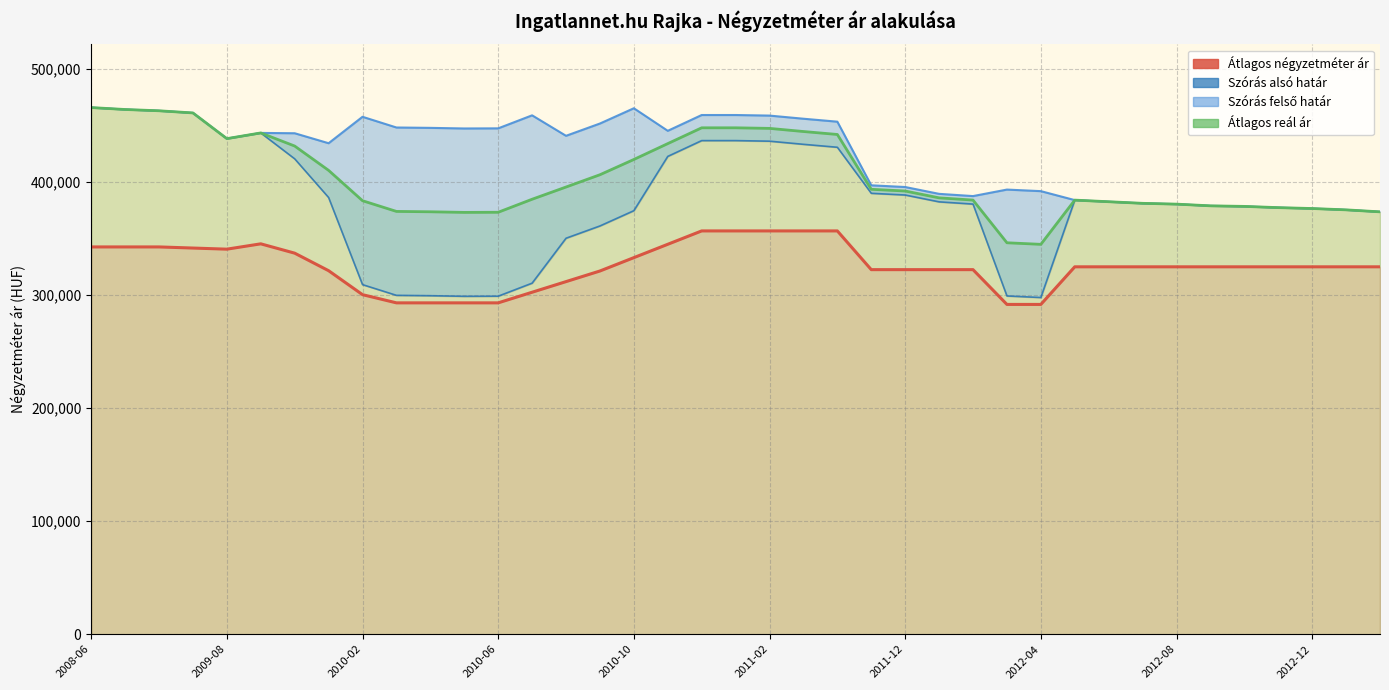

What is the minimum value for Átlagos reál ár?

344885